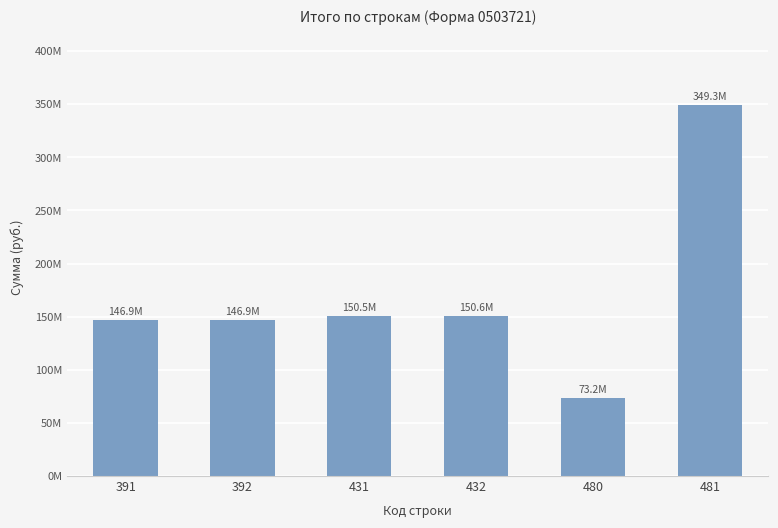

Rank the categories by value from highest to lowest.

481, 432, 431, 391, 392, 480